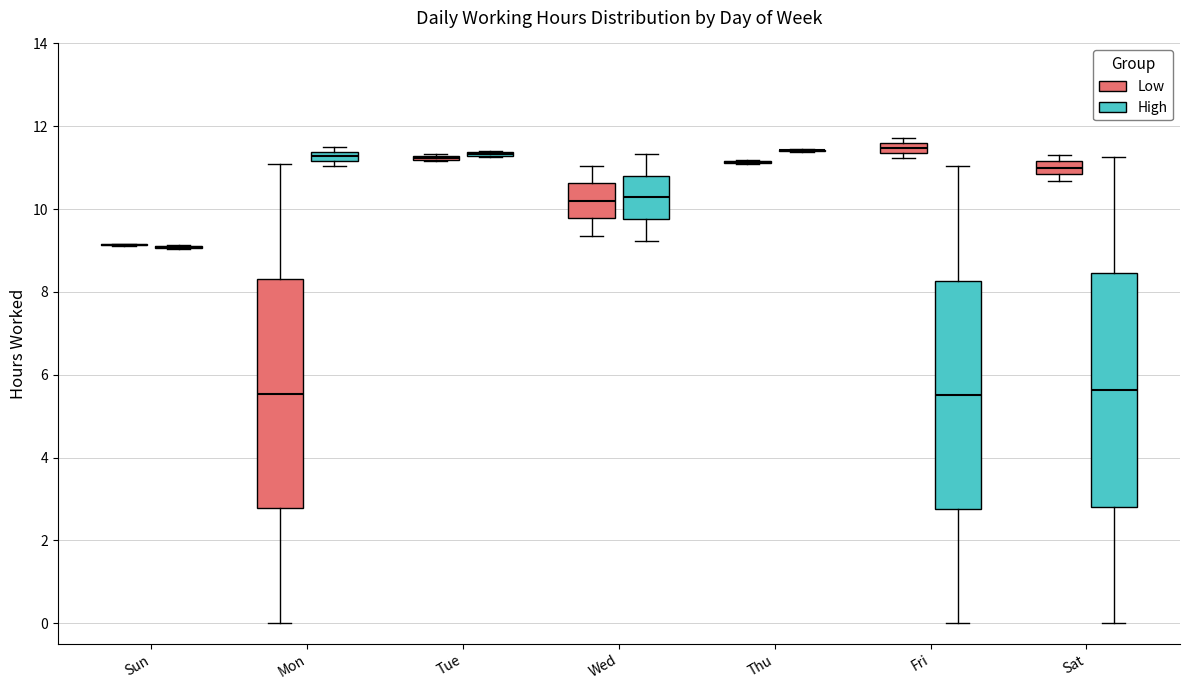

Where is the lower edge of the box for Fri (Low) on the y-axis? The values are not printed on the chart, so give them approximately, as read against the axis.

11.4